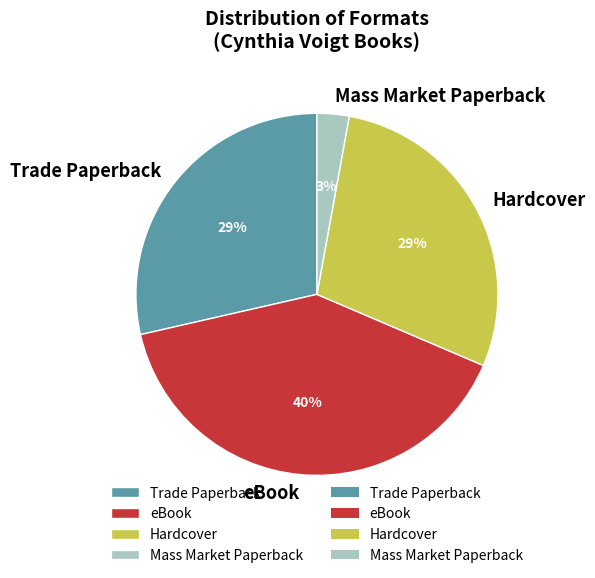

Which category has the biggest portion of the pie?

eBook